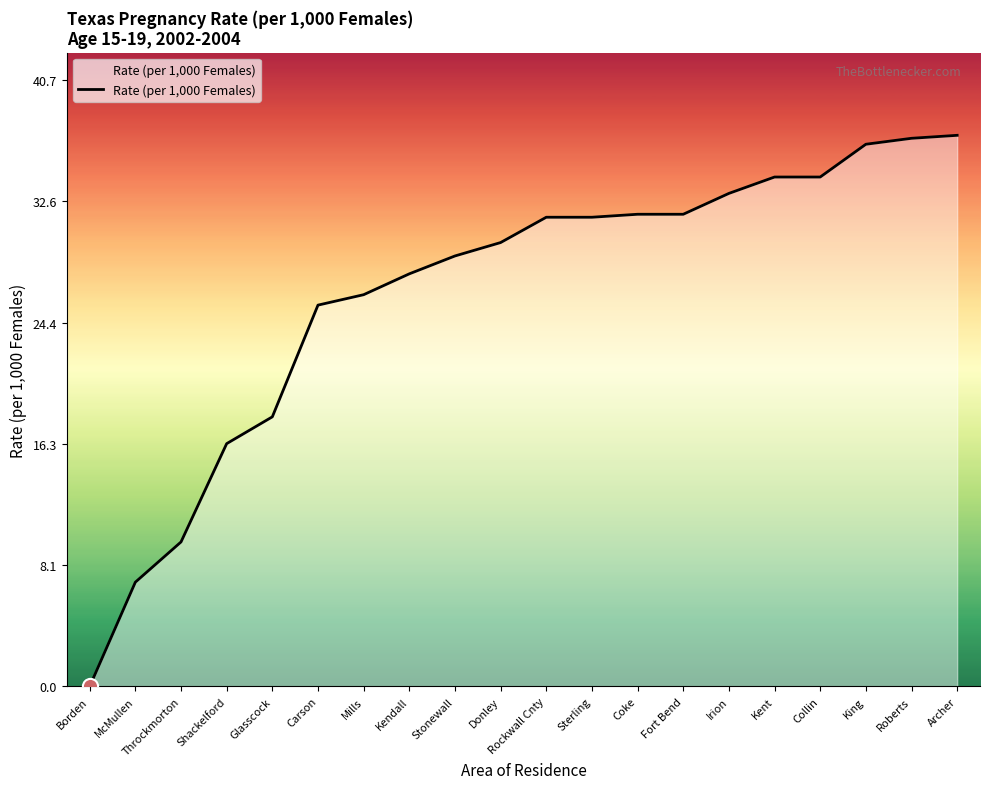

What is the ratio of the value at McMullen to the value at Sterling?

0.2